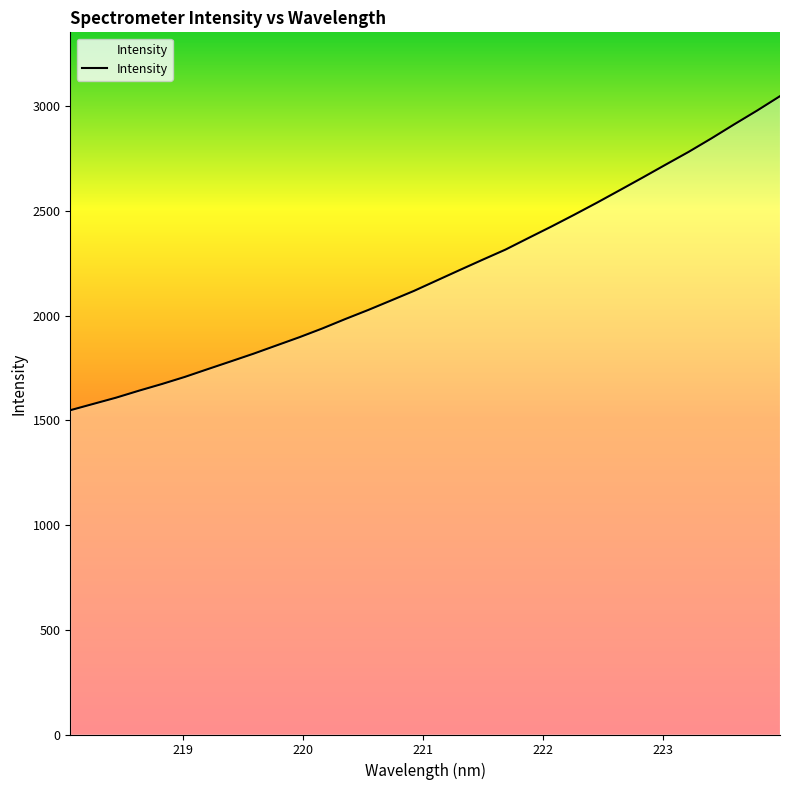

What is the sum of all values?

70350.9